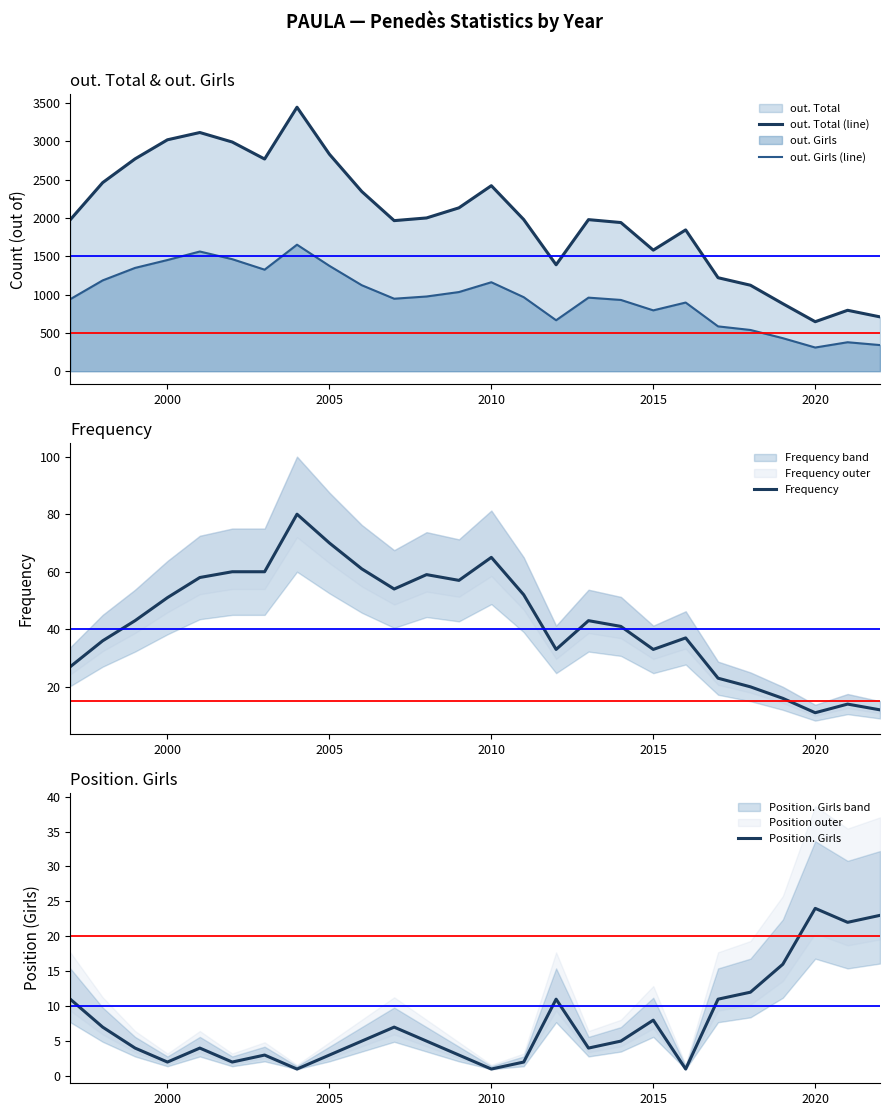

Does the chart display data point markers on the line(s)?

No